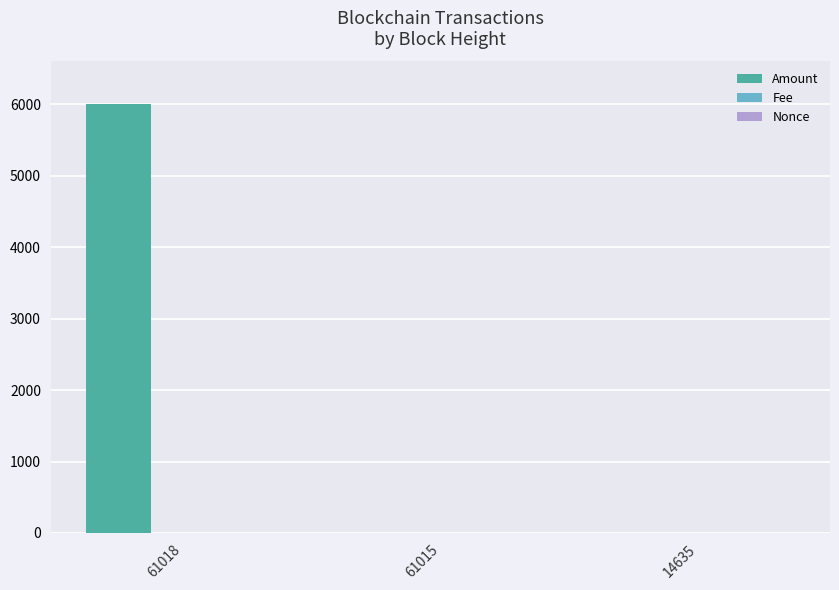

Between 61018 and 61015, which series saw the biggest shift?

Amount